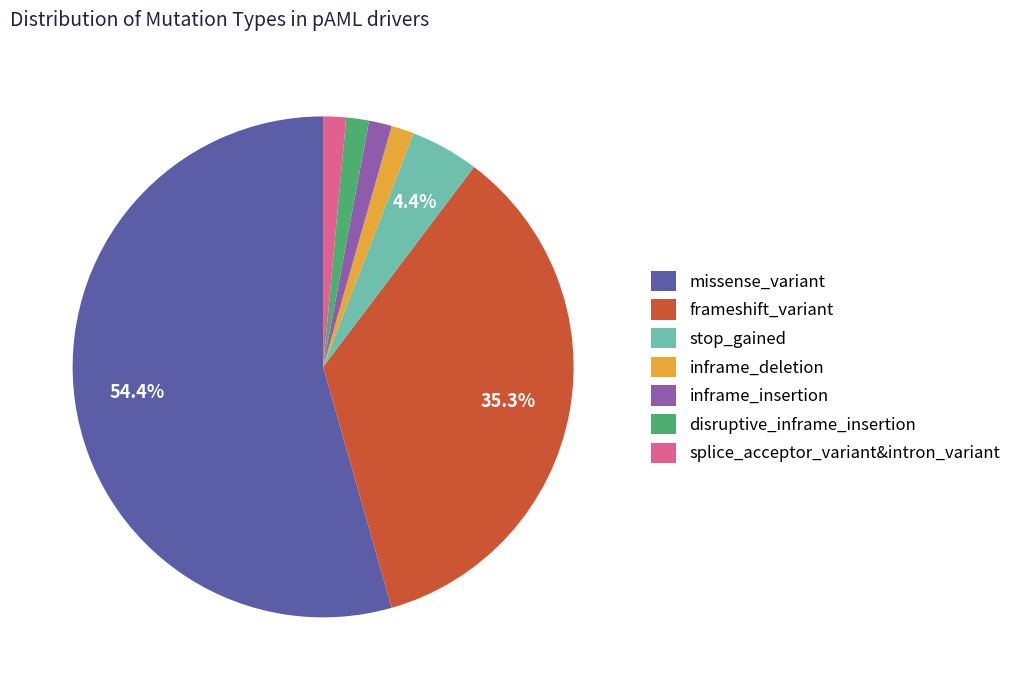

How many slices are in this pie chart?

7